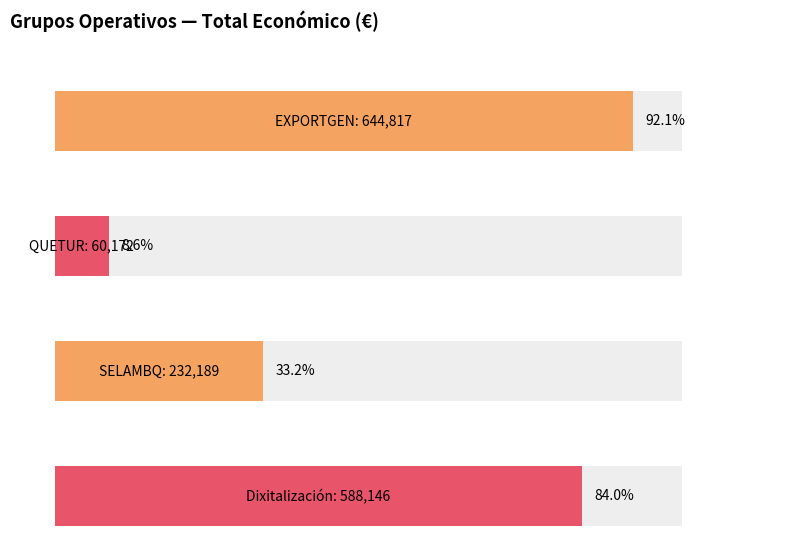

How many distinct data groups are displayed?

1